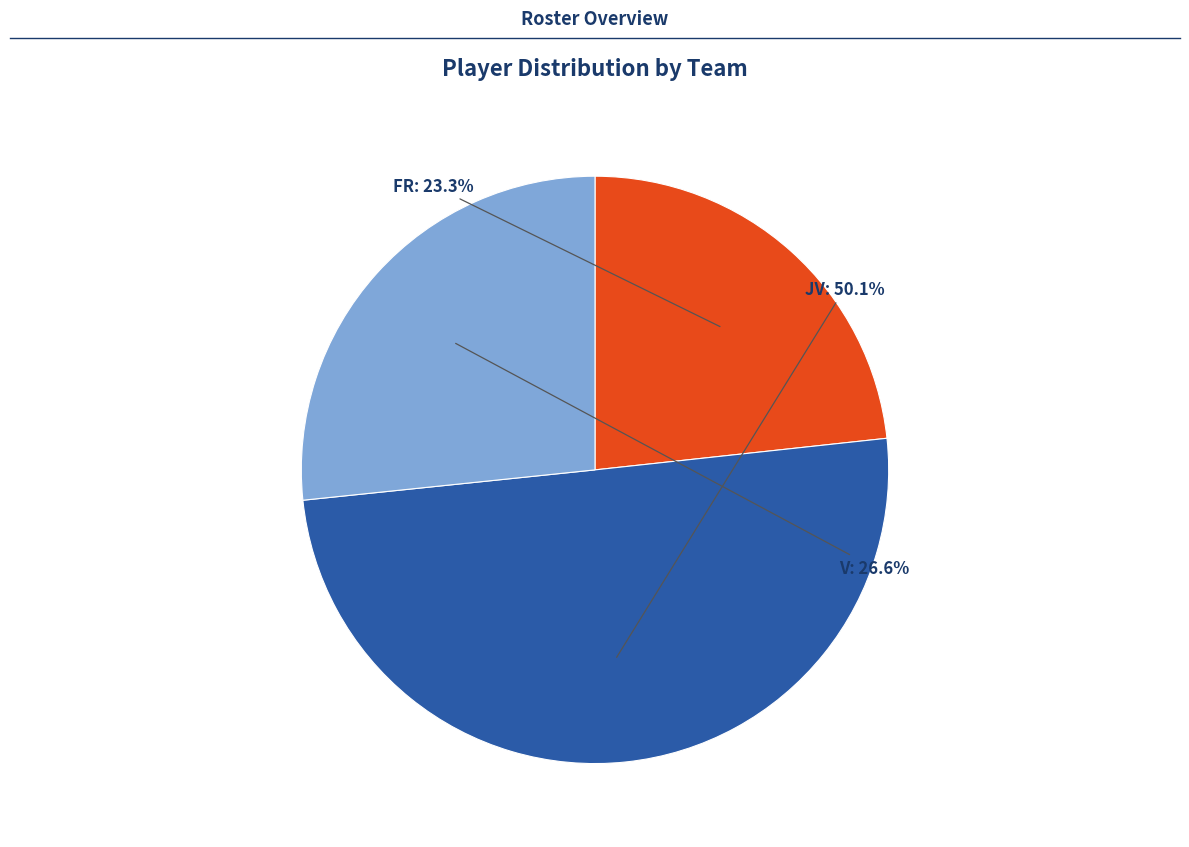

Count the number of slices in the pie.

3